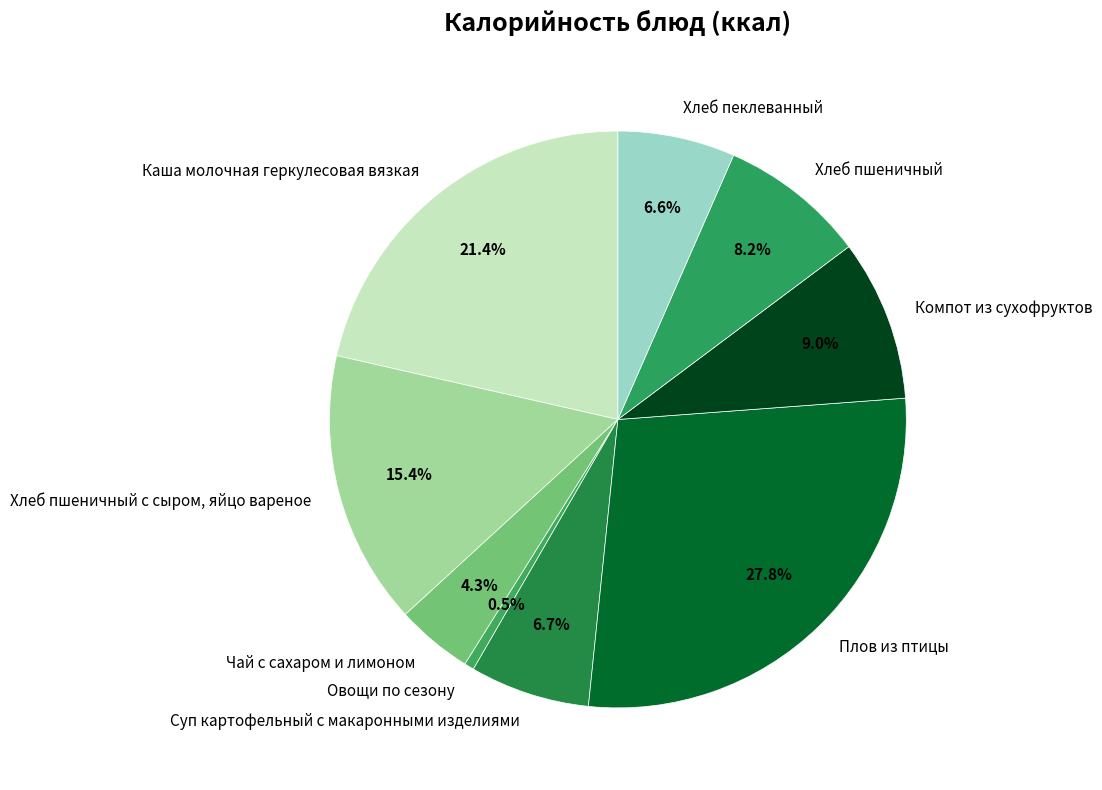

What percentage is the Хлеб пеклеванный slice, to the nearest percent?

7%